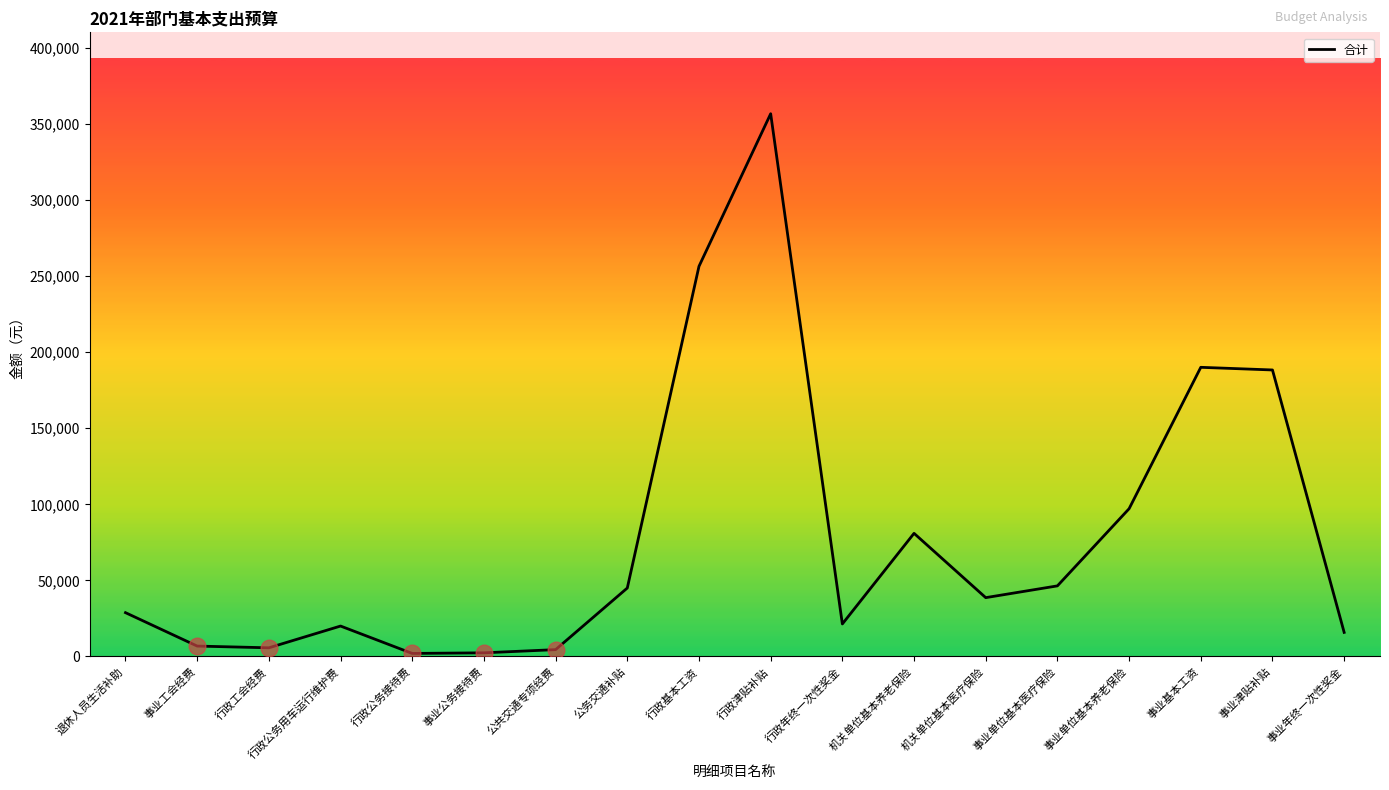

What is the difference between the maximum and minimum values?

354724